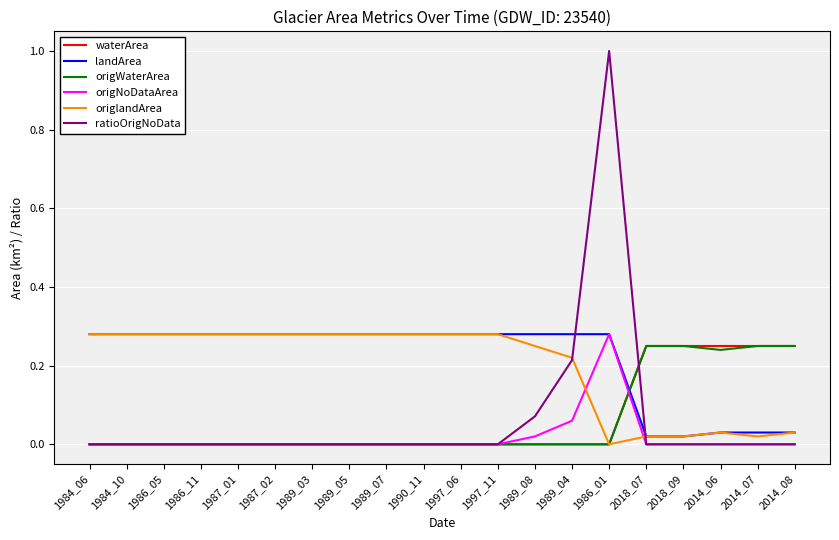

Which series has the largest range (max minus min)?

ratioOrigNoData